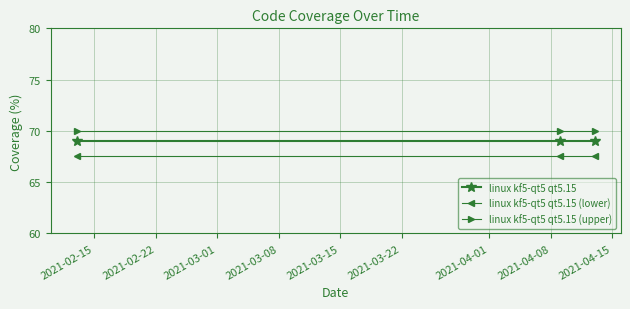

At how many categories does at least one series exceed 67?

3